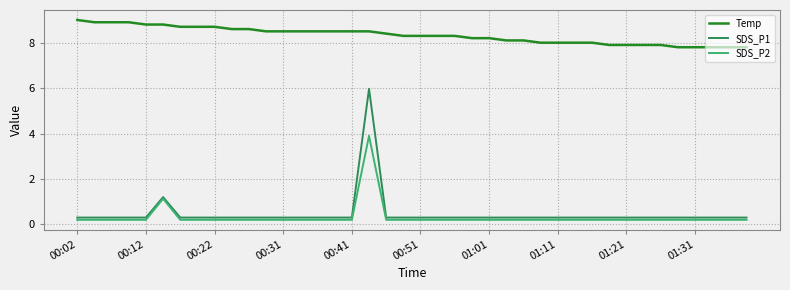

Which series has the widest spread of values?

SDS_P1